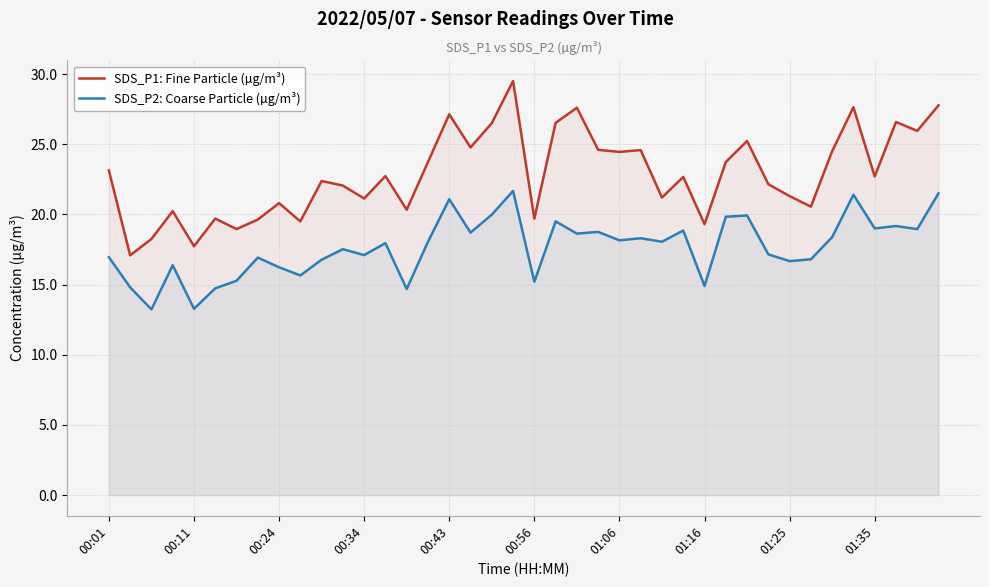

At 01:06, list the series in order from smallest to largest.

SDS_P2: Coarse Particle (µg/m³), SDS_P1: Fine Particle (µg/m³)